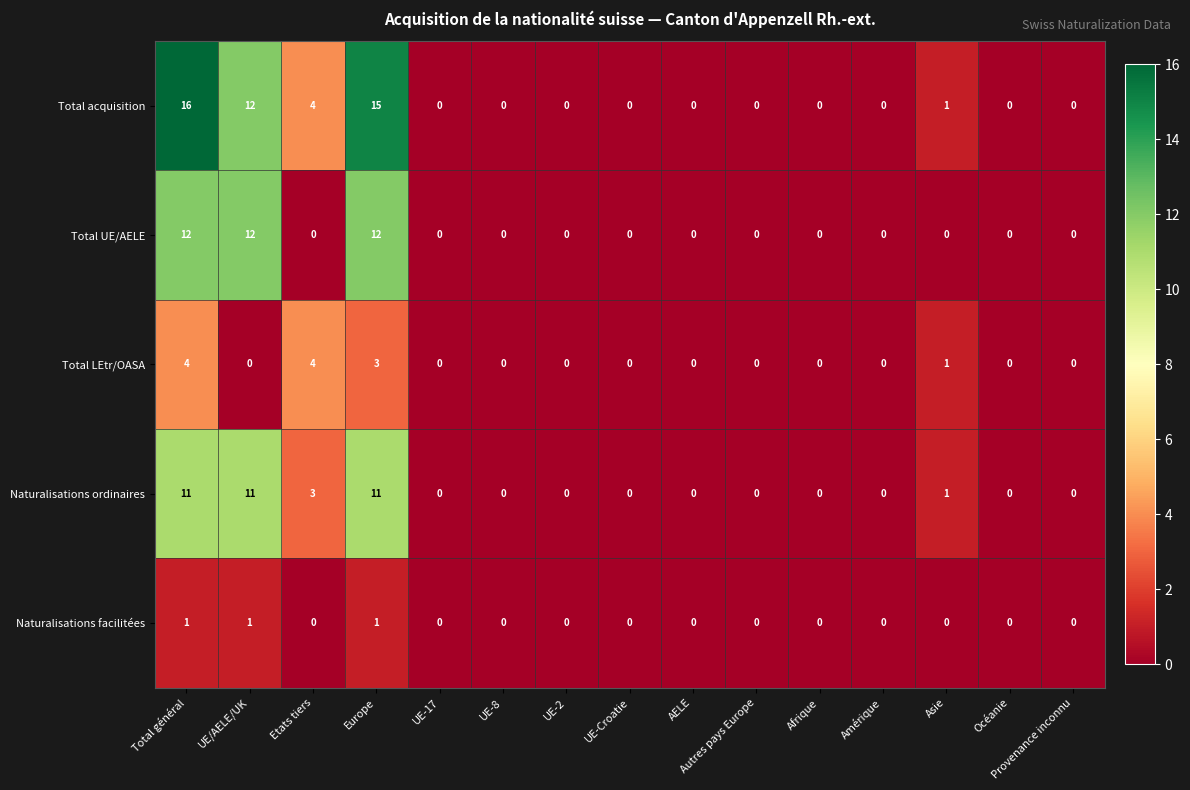

Which label corresponds to the largest value in the chart?

Total général